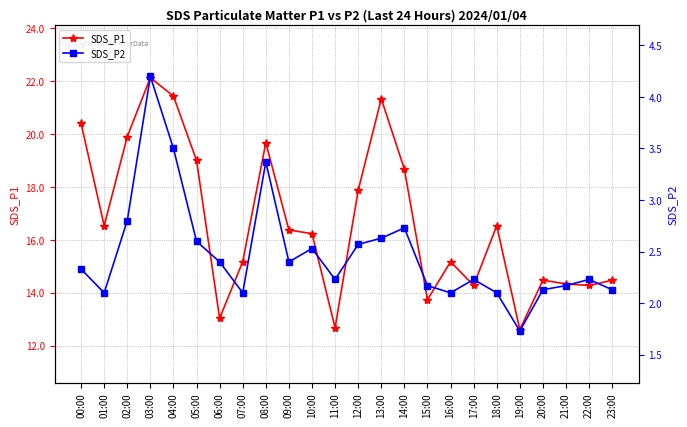

Reading left to right, what are all the values shown in this chart?

SDS_P1: 20.4	16.5	19.9	22.1	21.4	19.0	13.0	15.2	19.7	16.4	16.2	12.7	17.9	21.3	18.7	13.7	15.2	14.3	16.5	12.6	14.5	14.3	14.3	14.5
SDS_P2: 2.3	2.1	2.8	4.2	3.5	2.6	2.4	2.1	3.4	2.4	2.5	2.2	2.6	2.6	2.7	2.2	2.1	2.2	2.1	1.7	2.1	2.2	2.2	2.1